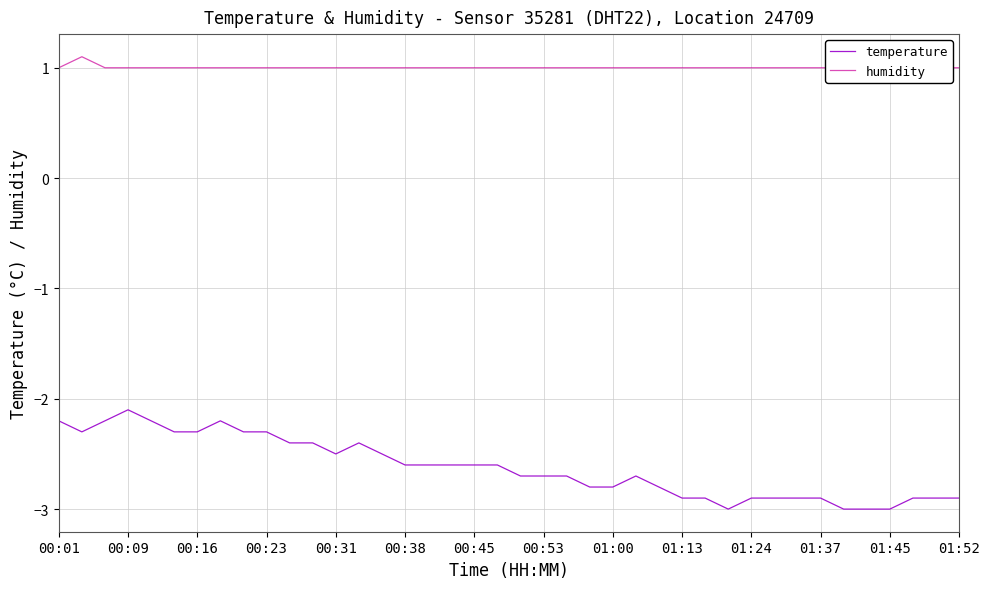

What is the highest value of the humidity series?

1.1